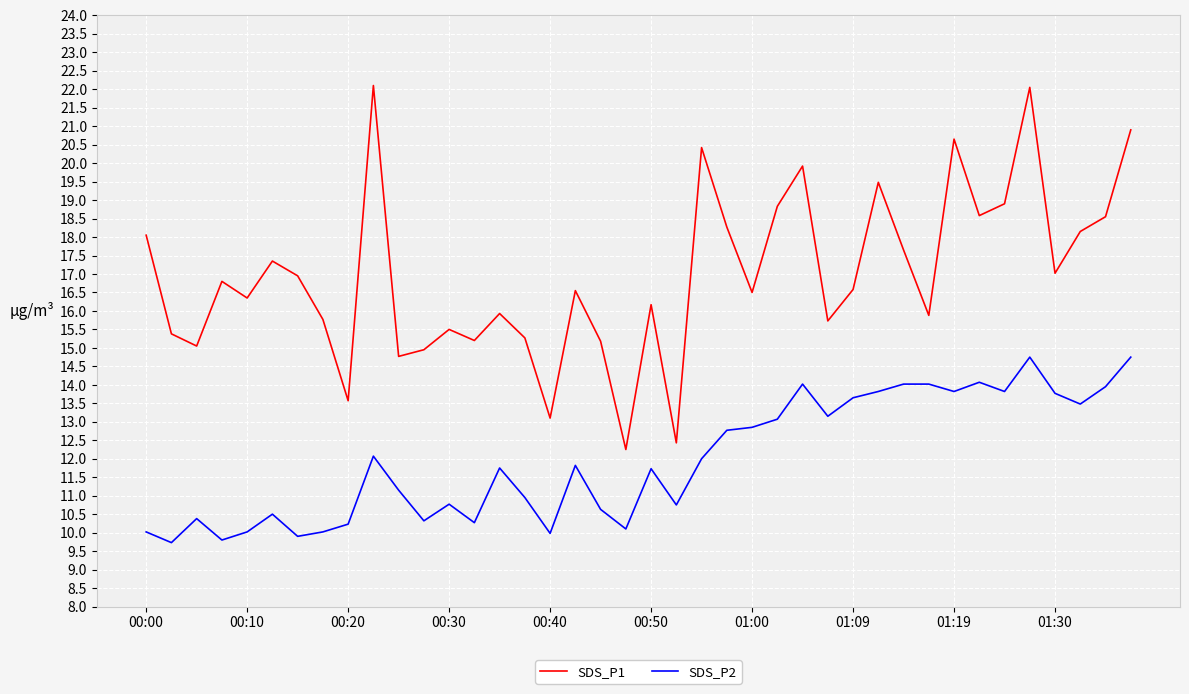

True or false: SDS_P2 and SDS_P1 cross at least once.

False